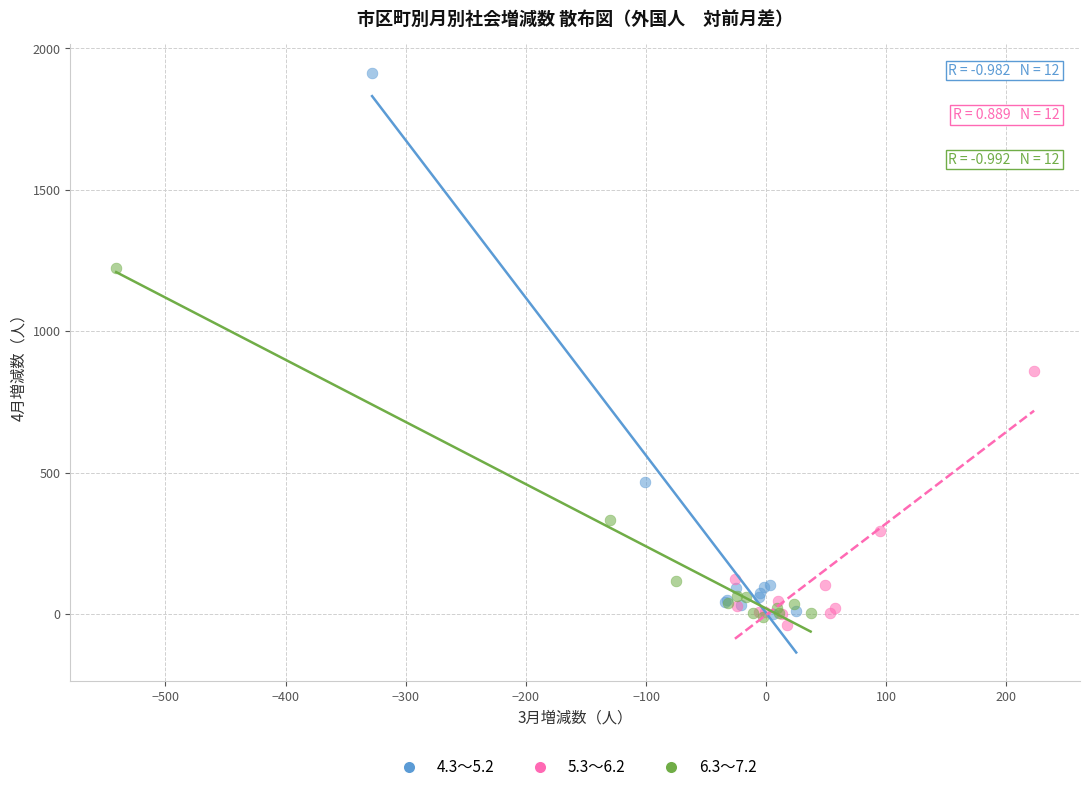

Which series has the widest spread of Y values?

4.3～5.2